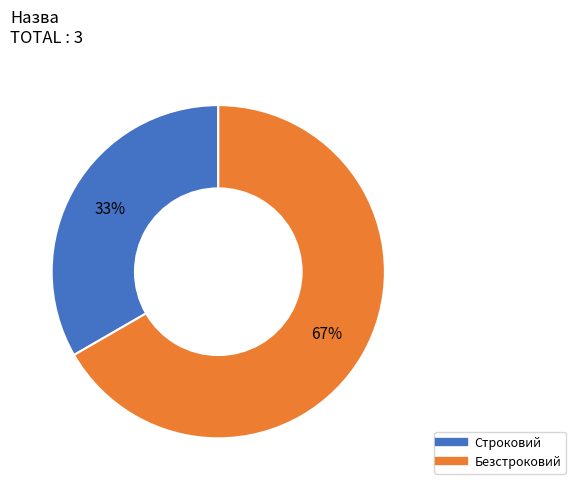

What percentage is the Безстроковий slice, to the nearest percent?

67%